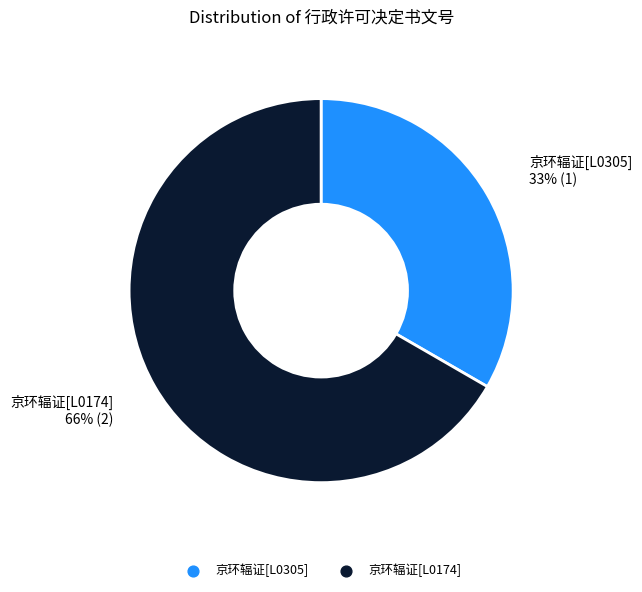

The 京环辐证[L0305] slice represents 33% of the pie. True or false?

True